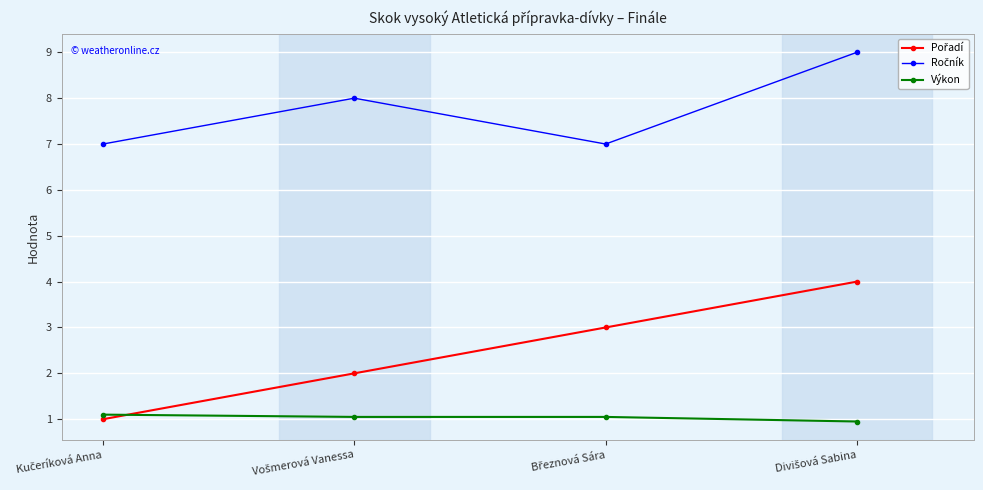

True or false: Výkon has more than 2 points higher than both neighbors.

False